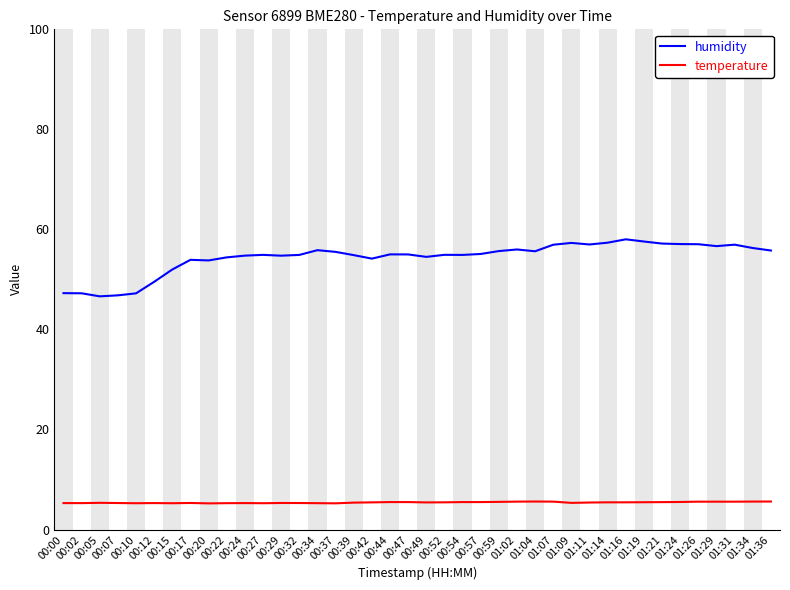

Which series has the widest spread of values?

humidity